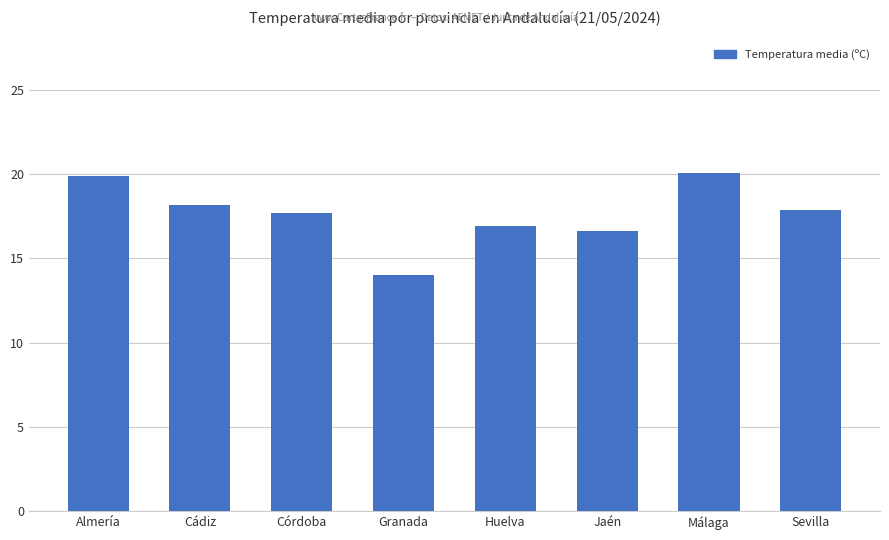

What is the sum of the values at Sevilla and Huelva?

34.8